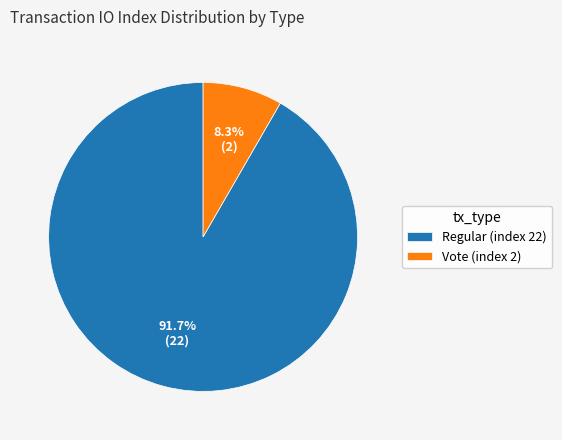

Is there a majority slice in this chart?

Yes